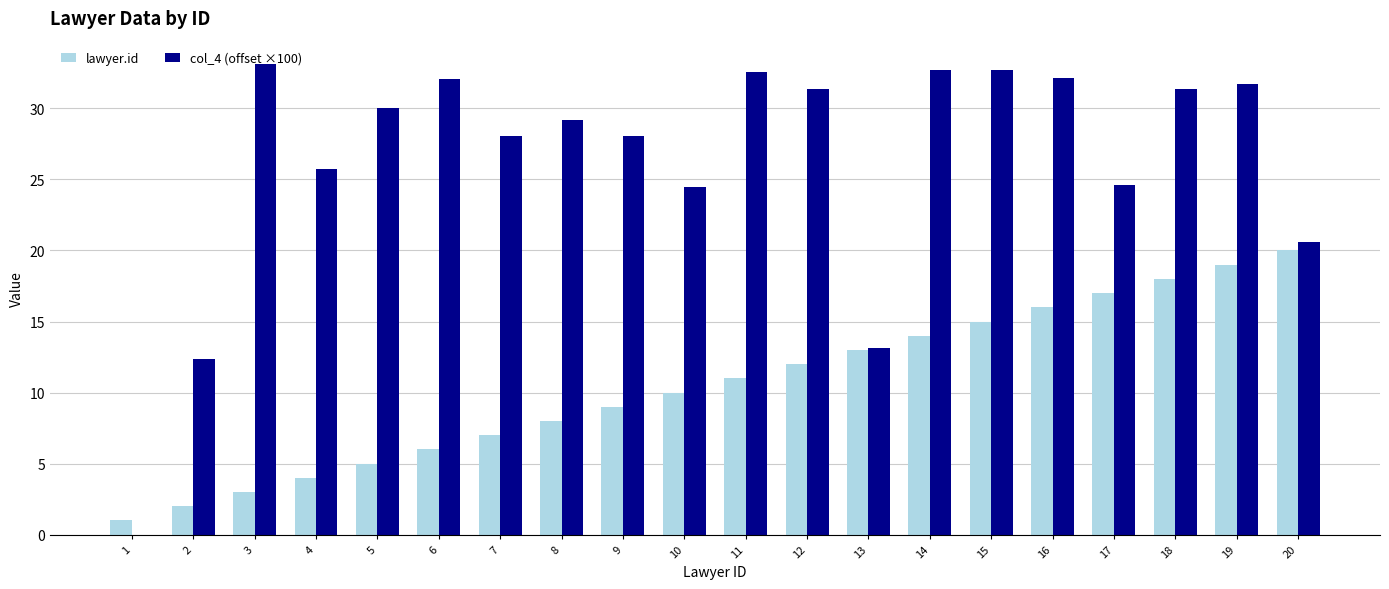

How many groups of bars are there?

20